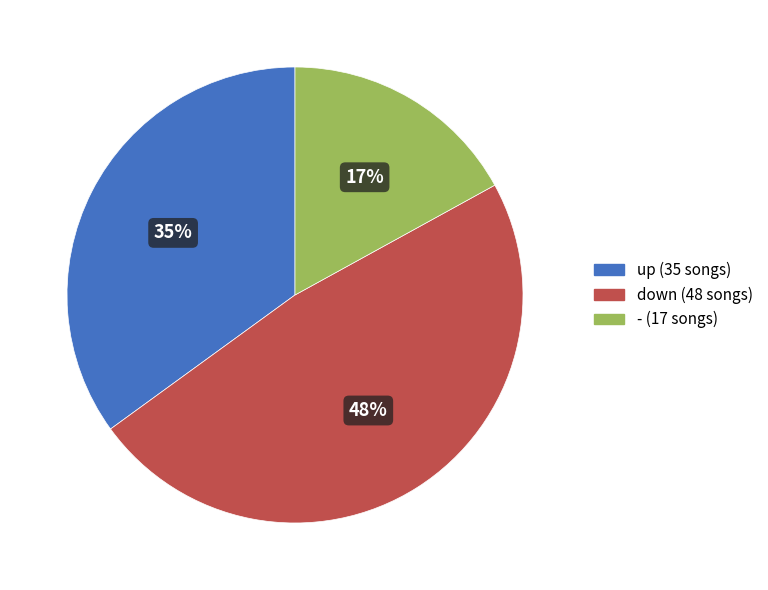

Approximately how many times larger is the value at down compared to up?

1.4